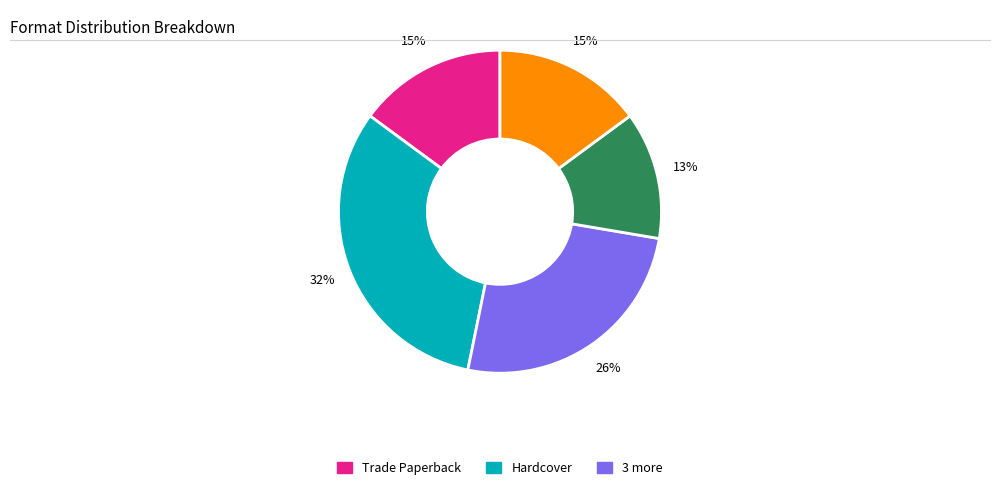

How many slices are in this pie chart?

5